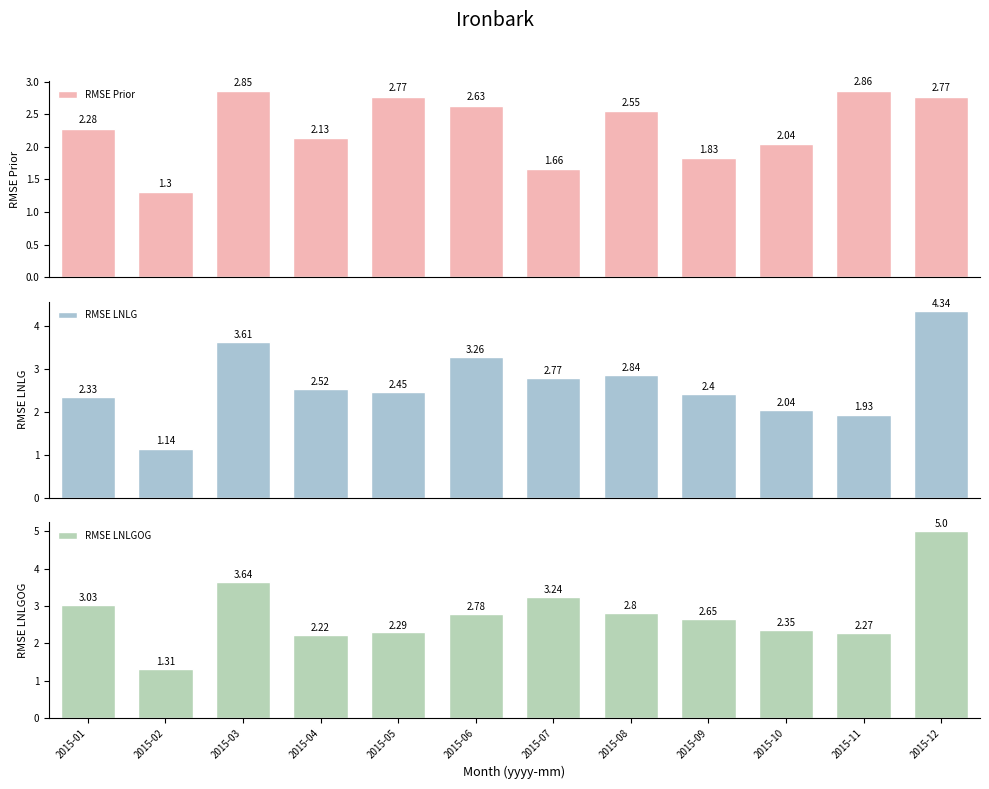

Rank the series by their average value, from lowest to highest.

RMSE Prior, RMSE LNLG, RMSE LNLGOG